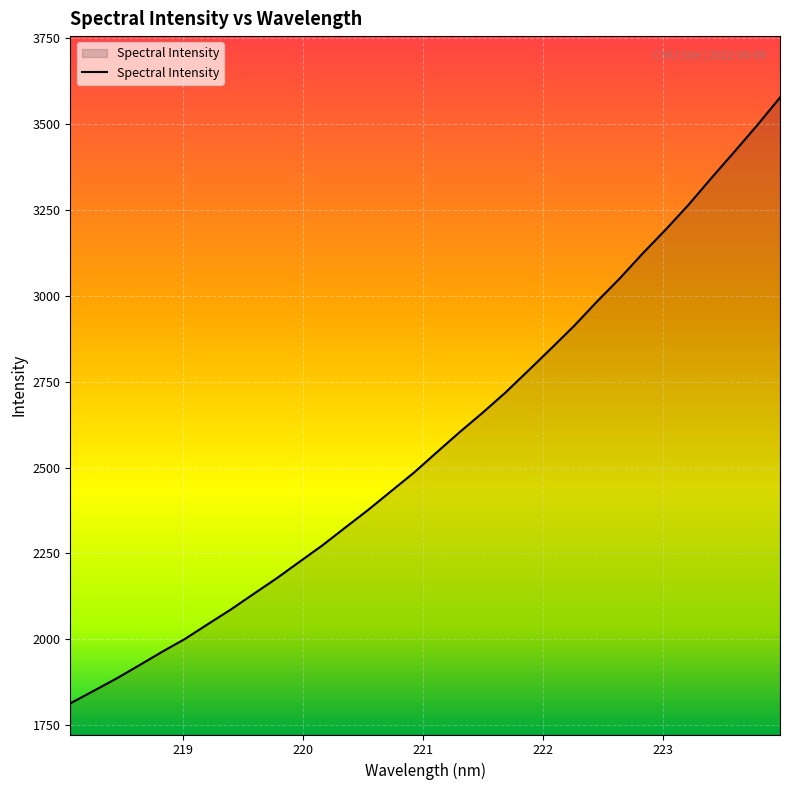

What is the difference between the maximum and minimum values?

1763.7